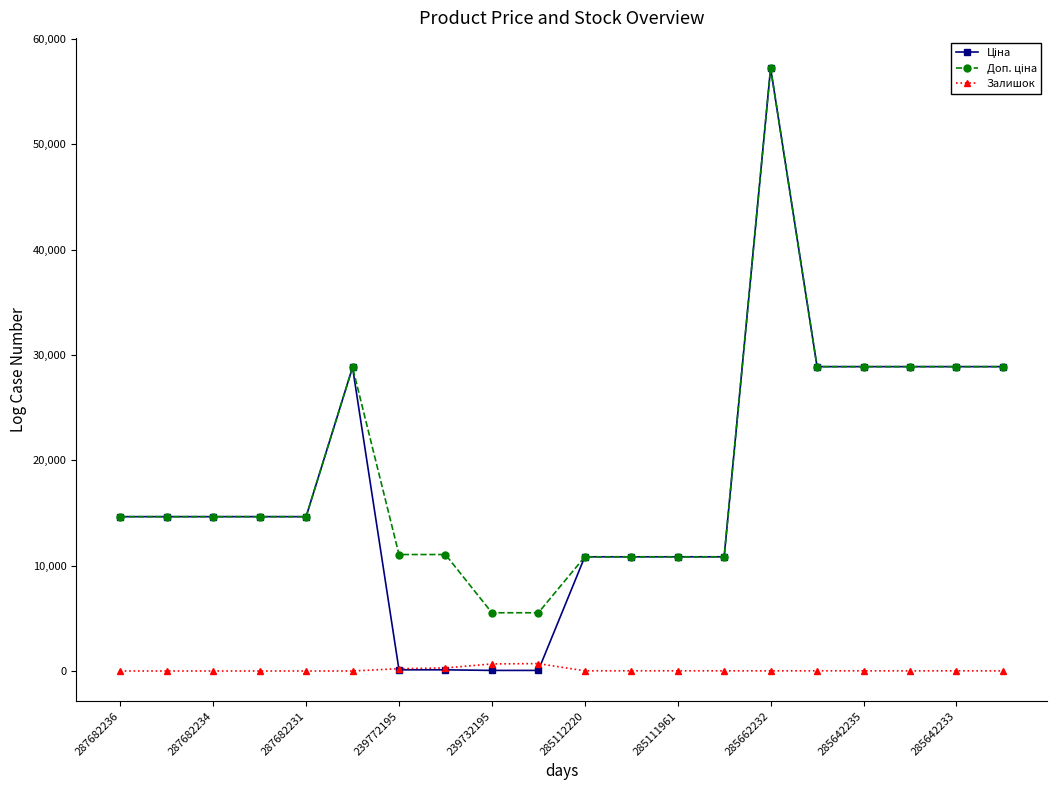

What is the maximum value shown in the chart?

57235.5